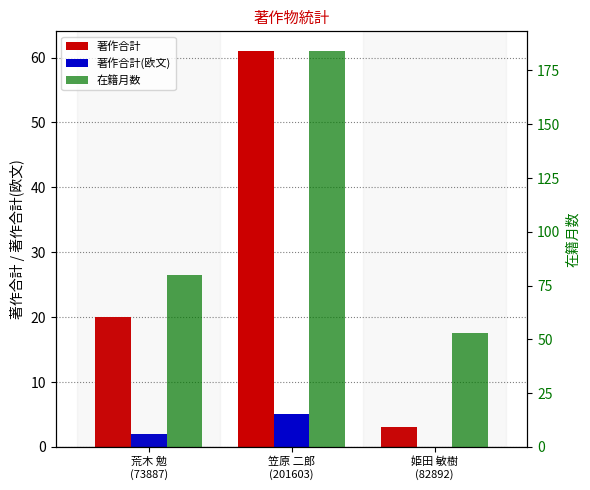

Which series changed the most between 笠原 二郎
(201603) and 姫田 敏樹
(82892)?

在籍月数